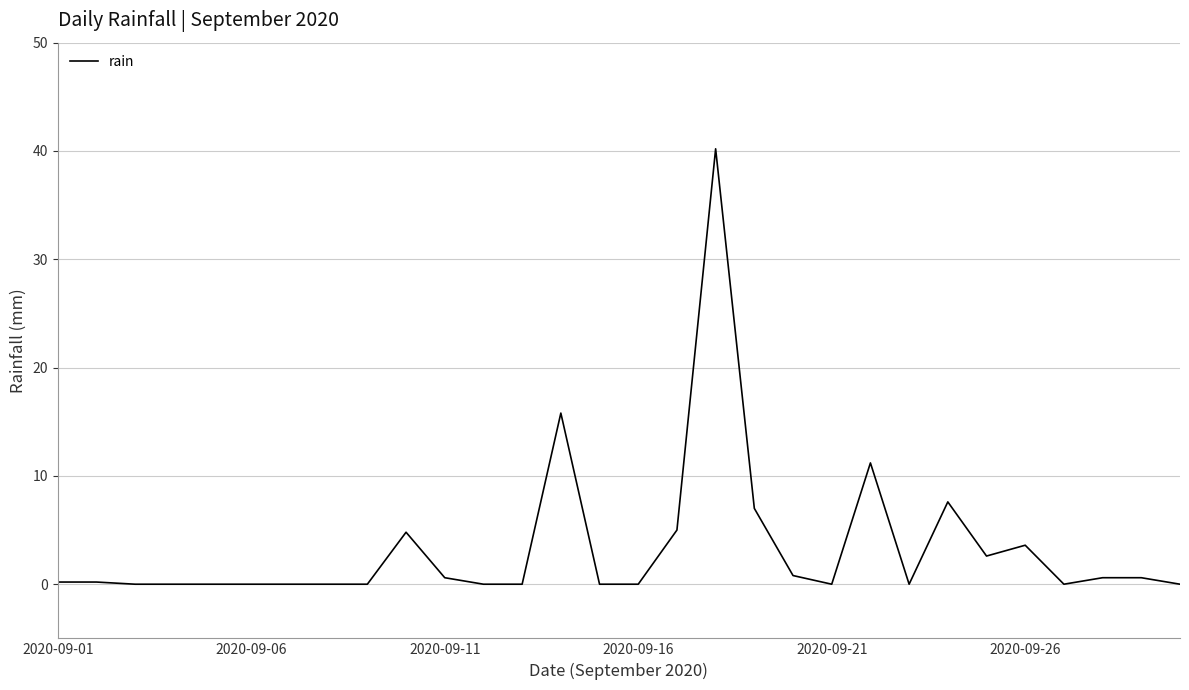

Does the chart display data point markers on the line(s)?

No